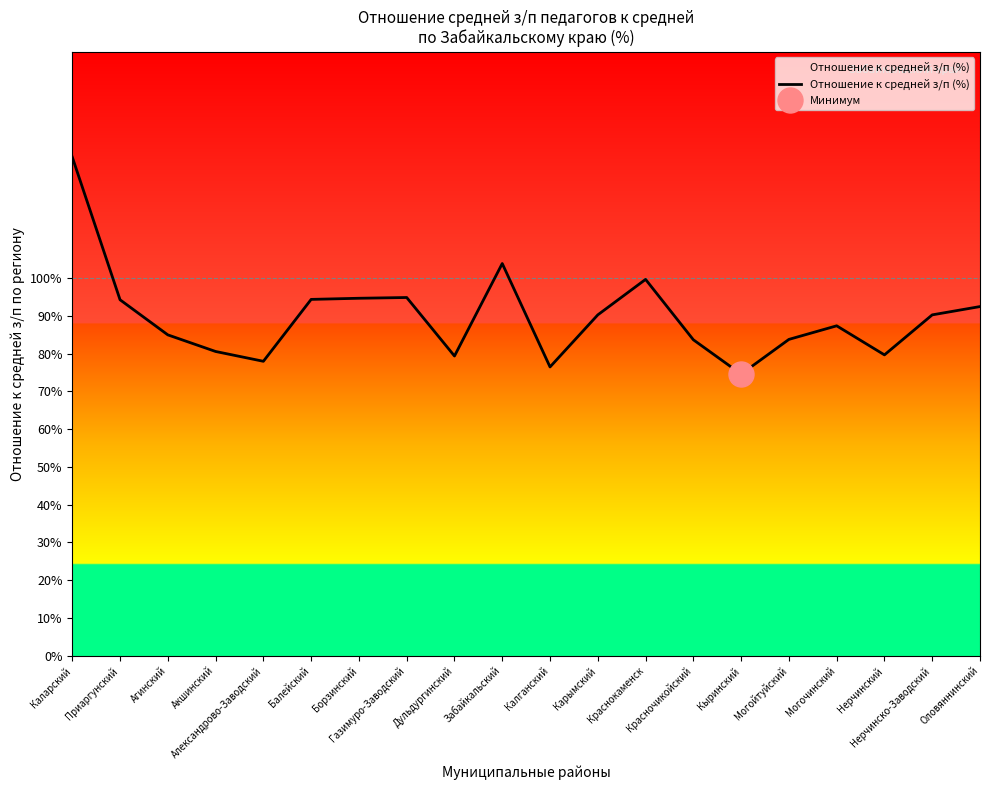

Between Дульдургинский and Газимуро-Заводский, which is larger?

Газимуро-Заводский